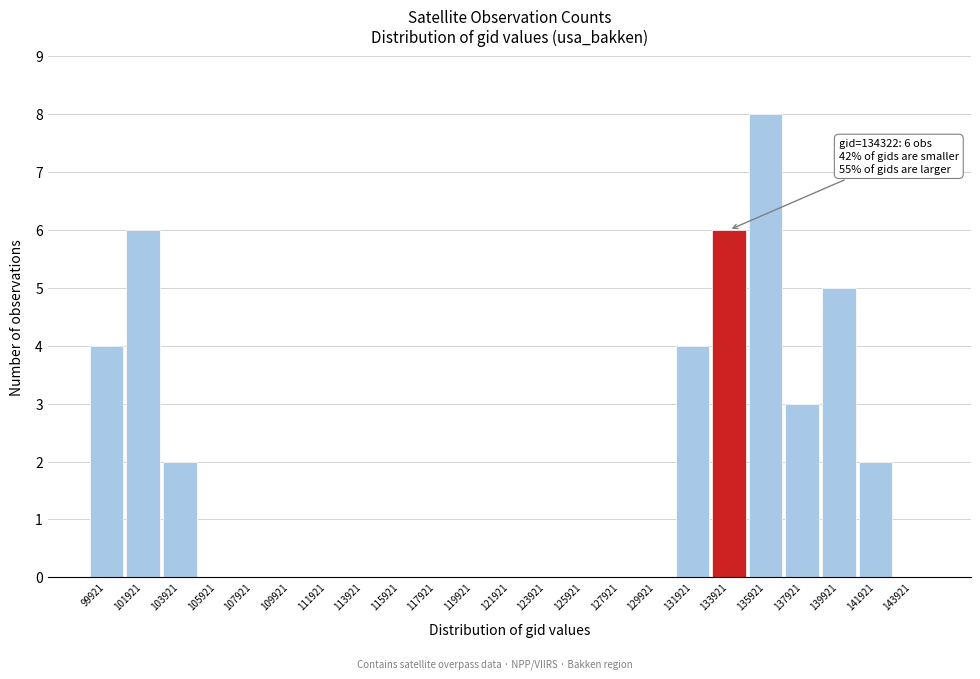

Reading left to right, transcribe all the data shown in this chart.

99921=4	101921=6	103921=2	105921=0	107921=0	109921=0	111921=0	113921=0	115921=0	117921=0	119921=0	121921=0	123921=0	125921=0	127921=0	129921=0	131921=4	133921=6	135921=8	137921=3	139921=5	141921=2	143921=0